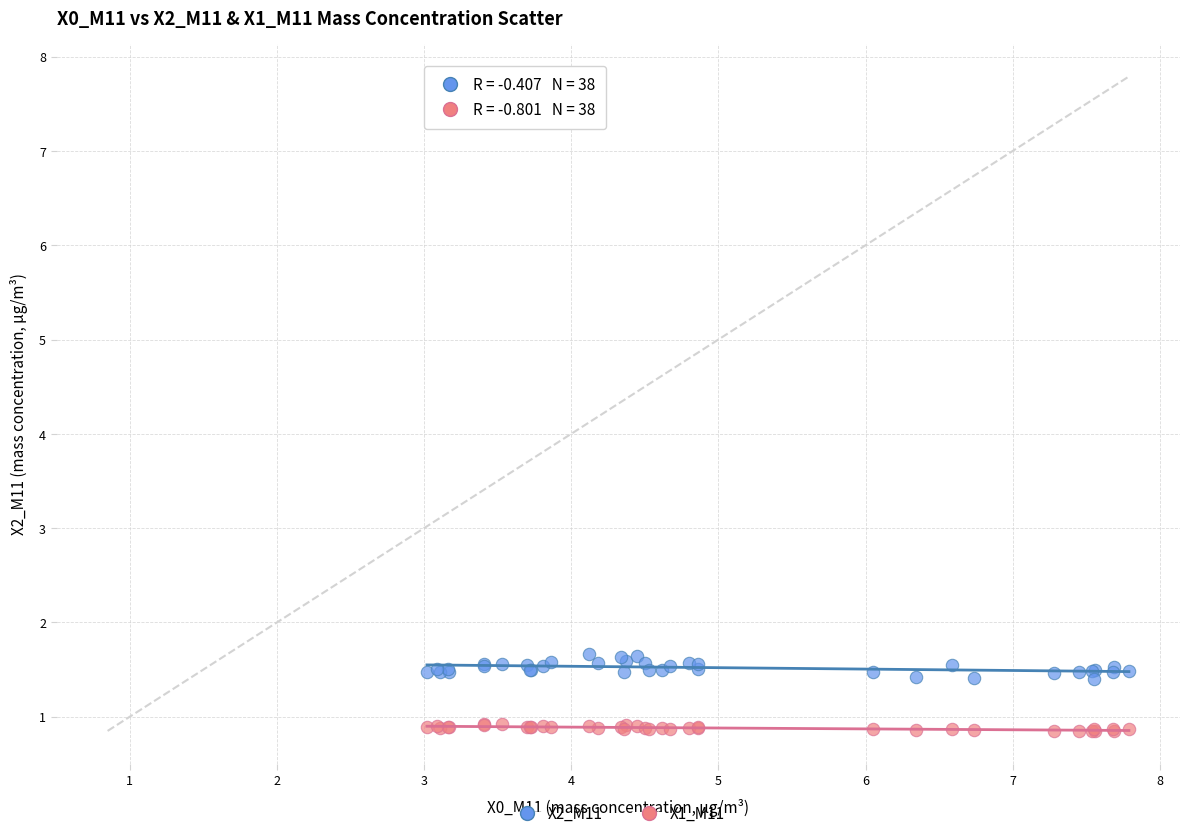

Which series reaches the maximum Y coordinate?

X2_M11